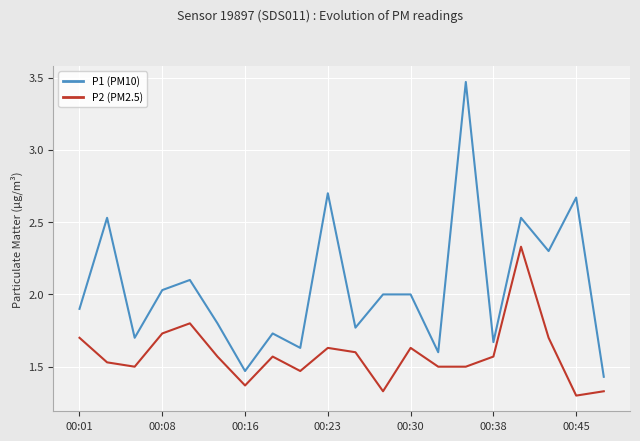

True or false: P1 (PM10) and P2 (PM2.5) cross at least once.

False